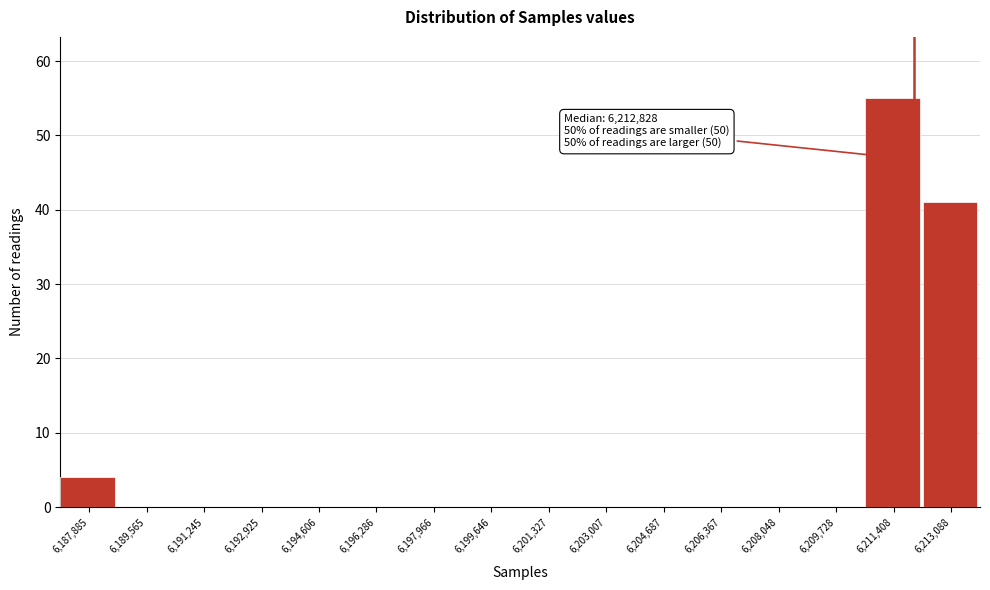

Reading left to right, transcribe all the data shown in this chart.

6,187,885=4	6,189,565=0	6,191,245=0	6,192,925=0	6,194,606=0	6,196,286=0	6,197,966=0	6,199,646=0	6,201,327=0	6,203,007=0	6,204,687=0	6,206,367=0	6,208,048=0	6,209,728=0	6,211,408=55	6,213,088=41